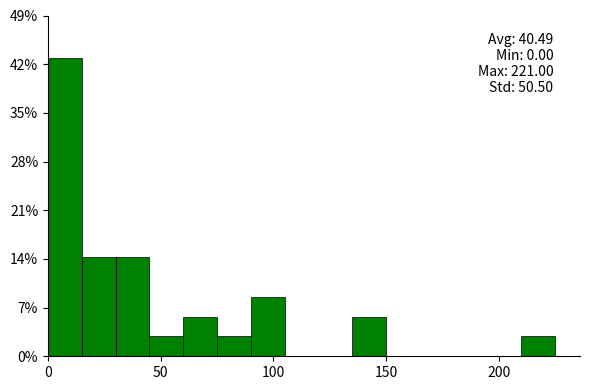

Read against the x-axis, roughly where is the centre of the tallest bar?

10